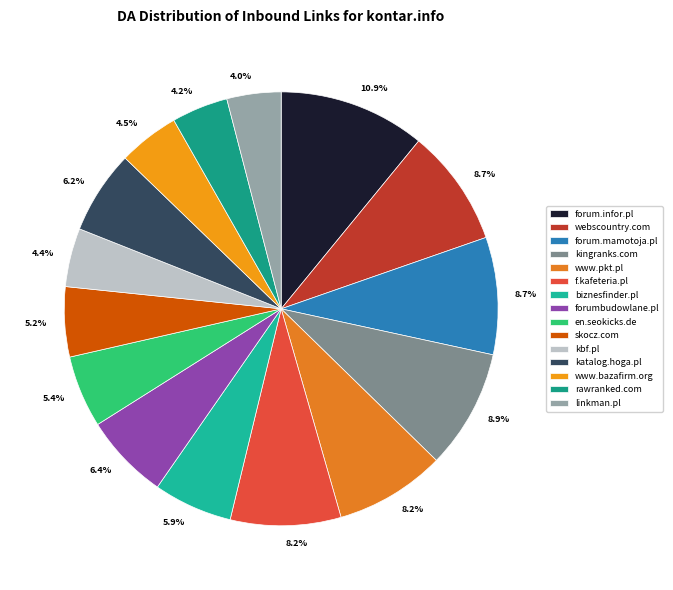

Count the number of slices in the pie.

15